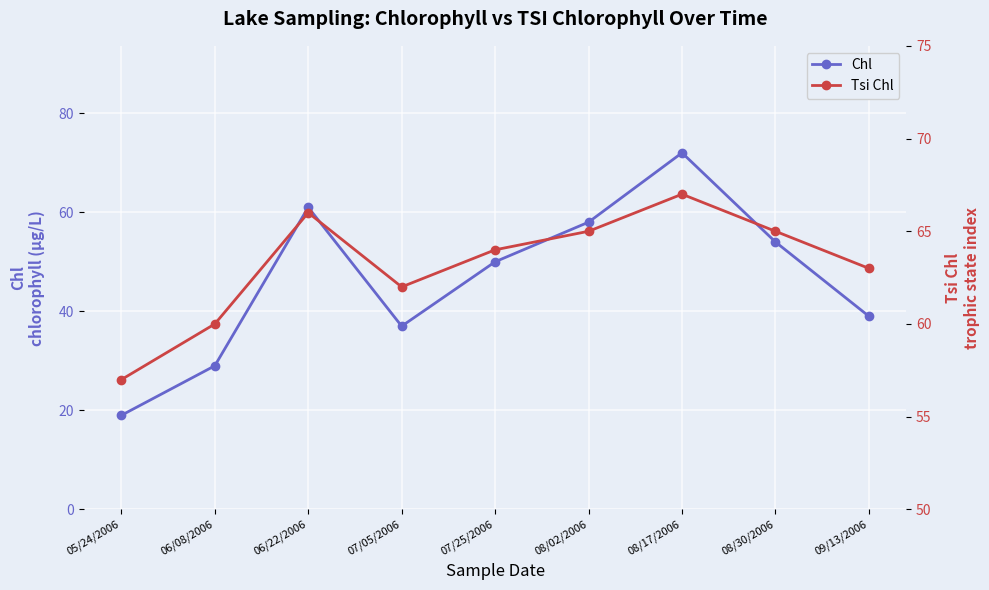

What is the difference between the maximum and second lowest values in the Tsi Chl series?

7